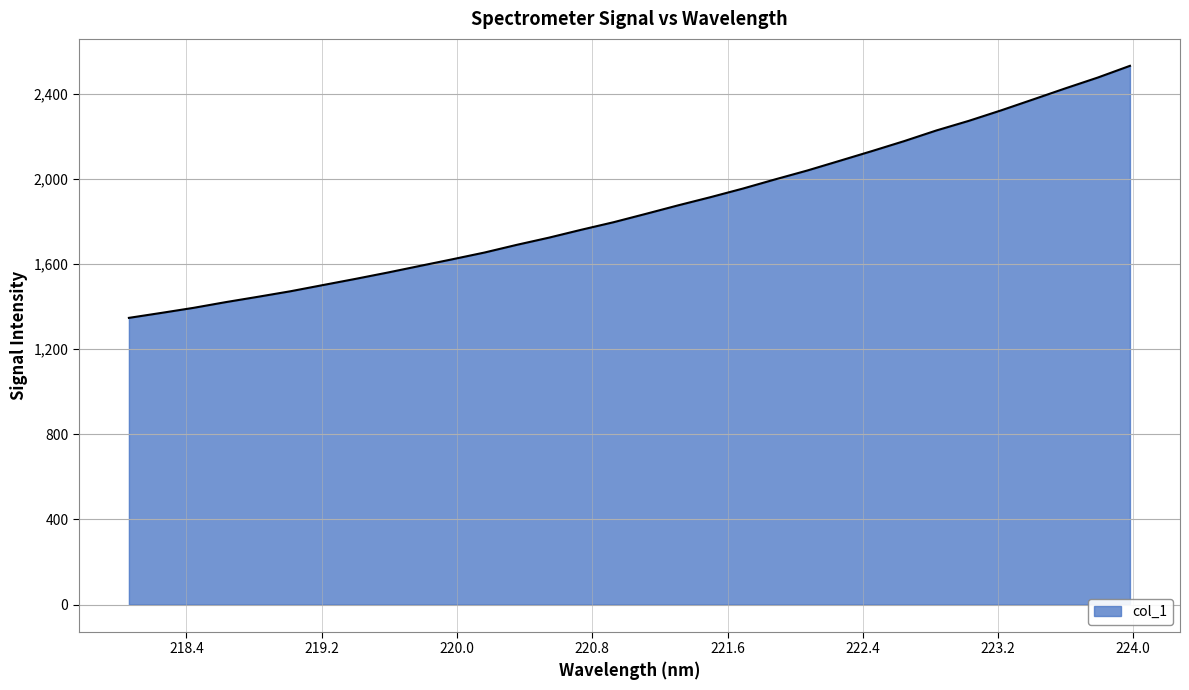

Count the number of values greater than 1835.

16